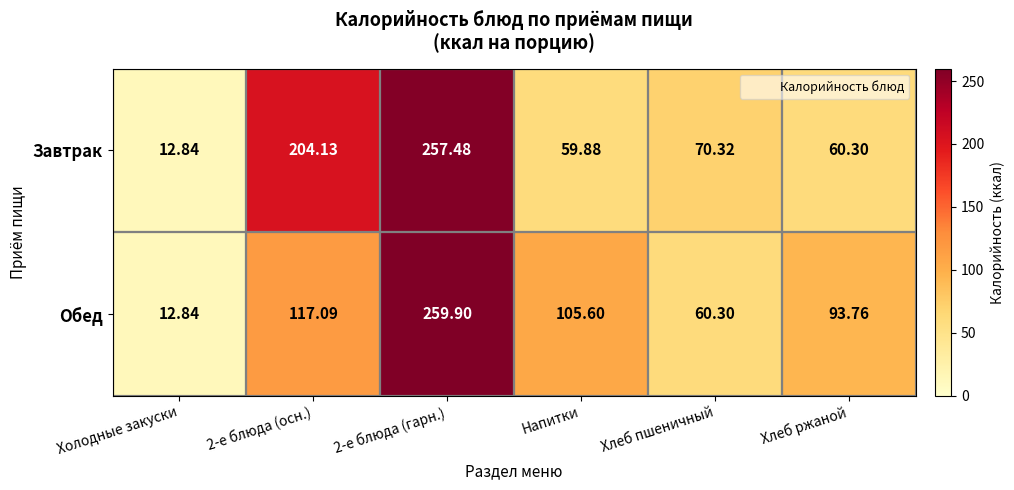

Which series has the largest total across all categories?

Завтрак